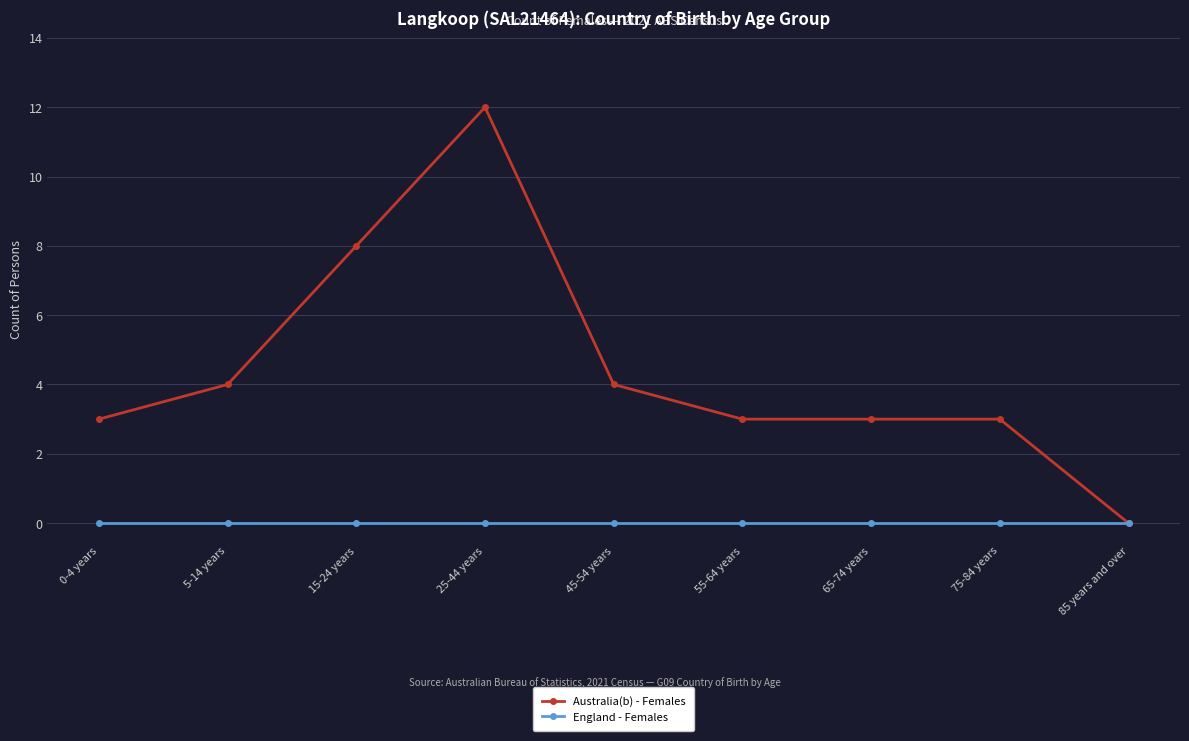

What is the label of the 1st point from the right?

85 years and over